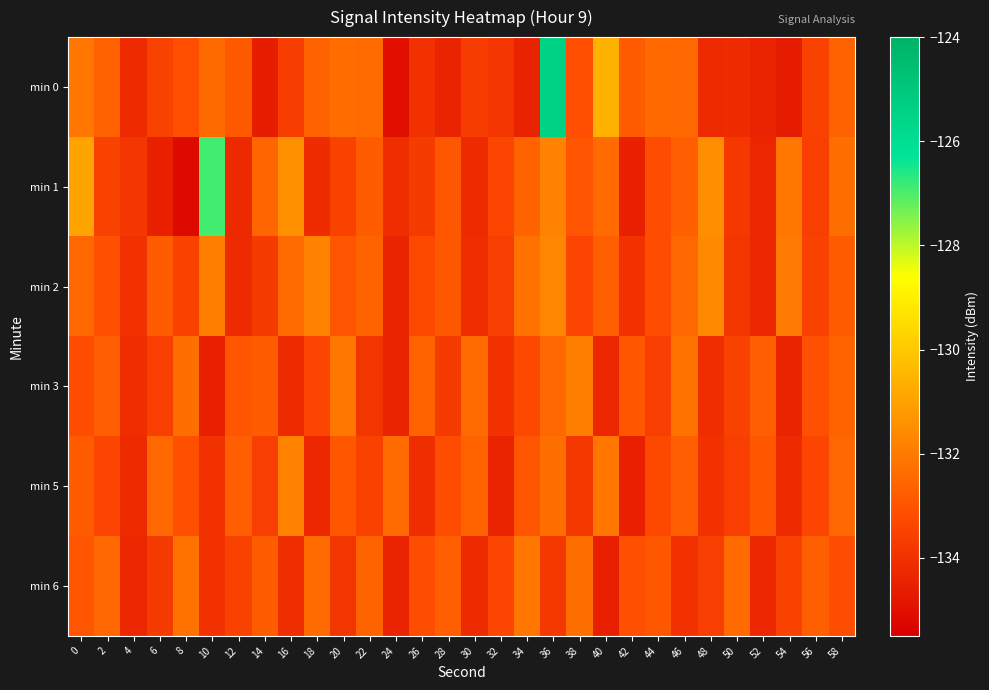

How many data points does each series have?

30